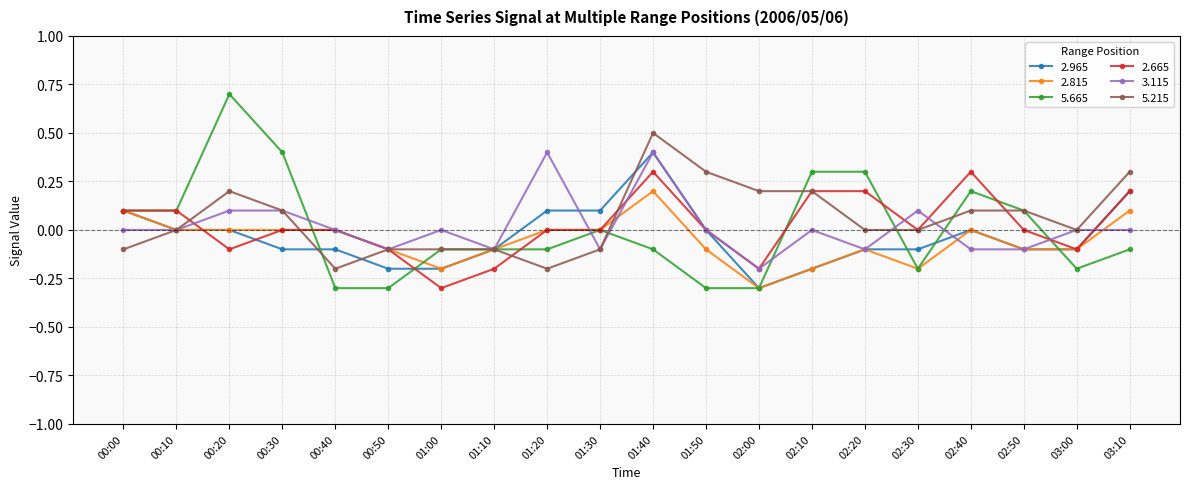

What position from the right is 00:10?

19